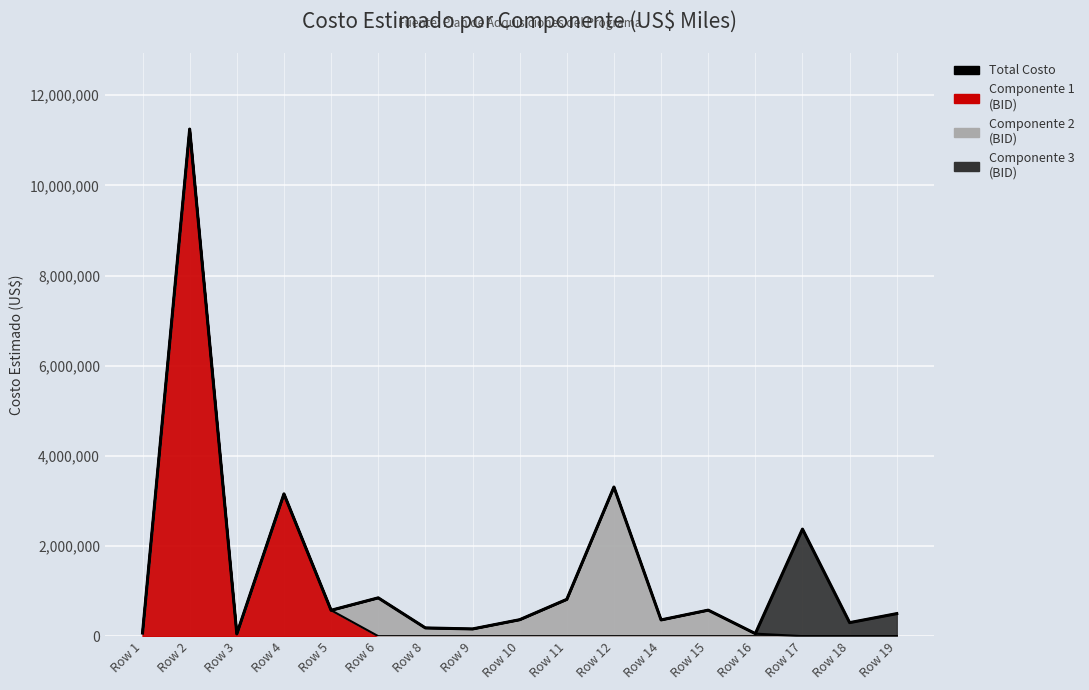

The chart shows a value of 890926 at Row 15. True or false?

False